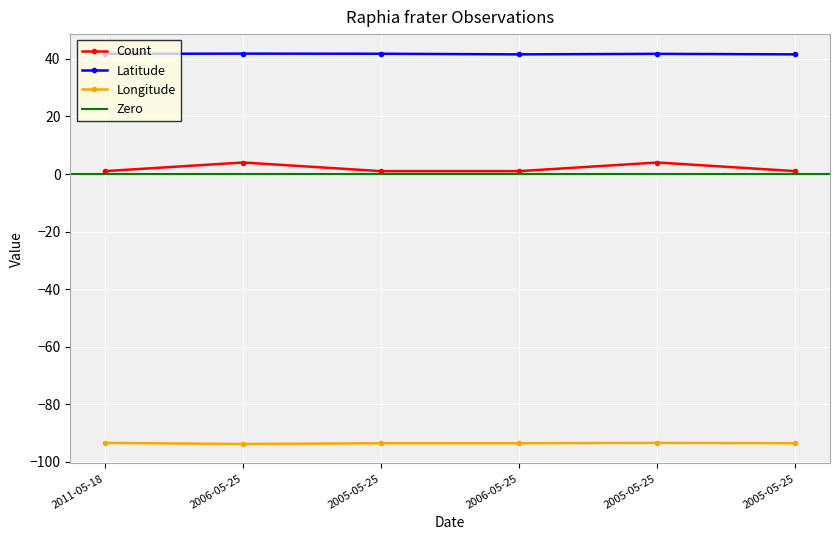

What is the sum of the Latitude values at 2006-05-25 and 2005-05-25?

83.6